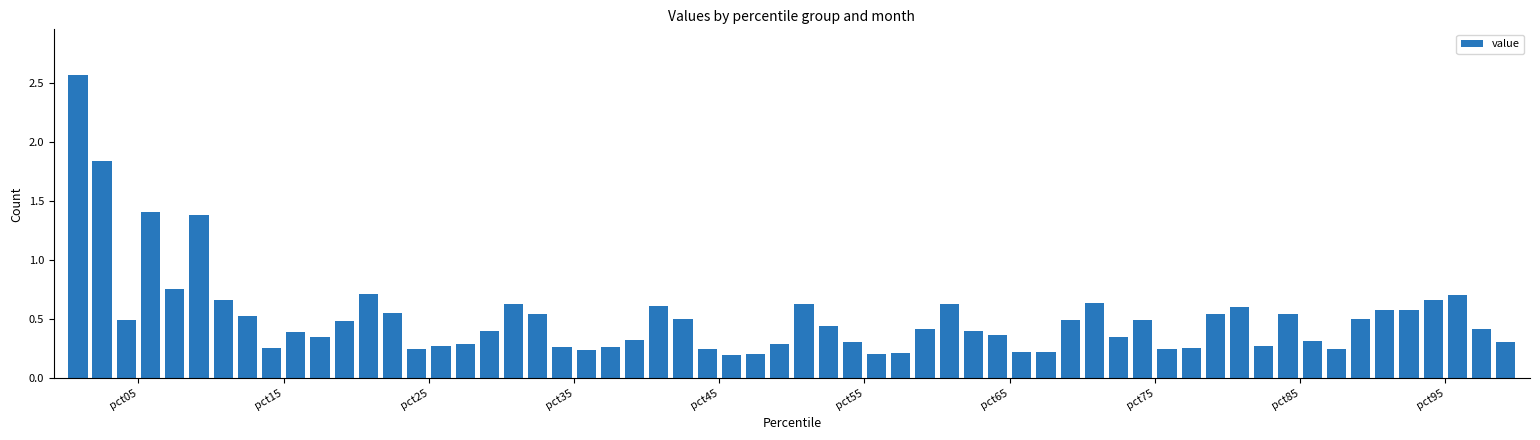

What is the difference between the second highest and minimum values?

1.6